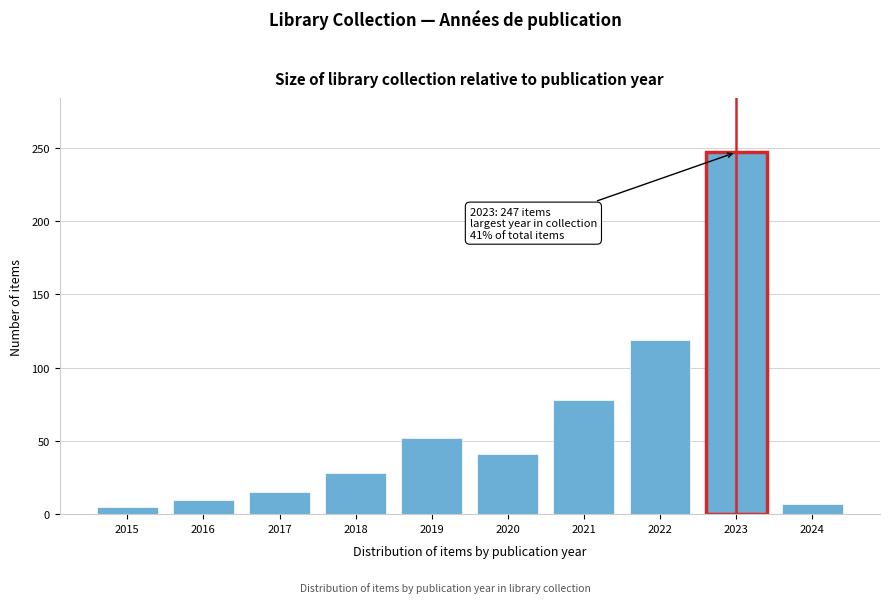

Reading right to left, what are all the values shown in this chart?

2024=7	2023=247	2022=119	2021=78	2020=41	2019=52	2018=28	2017=15	2016=10	2015=5